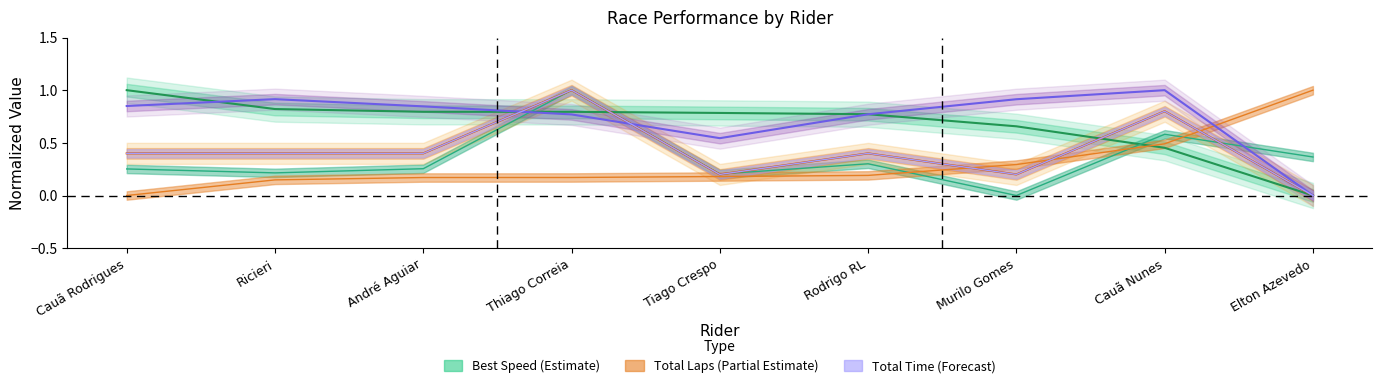

Is the value of Average Speed at Ricieri greater than the value of Best Lap time at Ricieri?

Yes